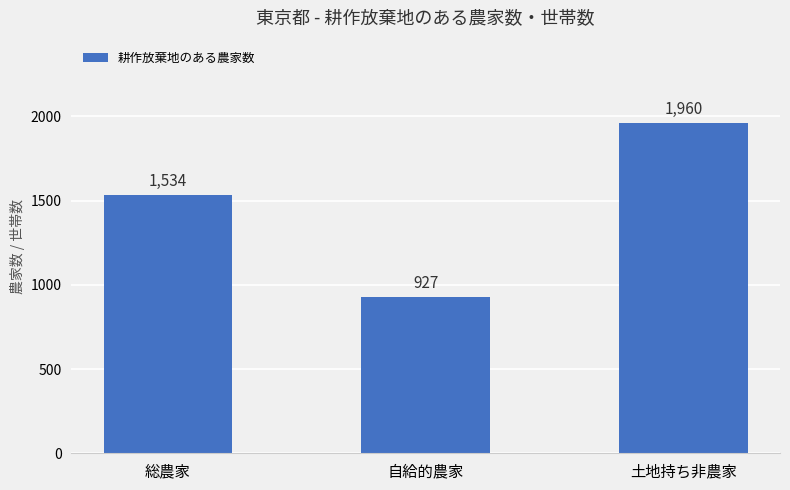

Which category has the highest value across all series?

土地持ち非農家